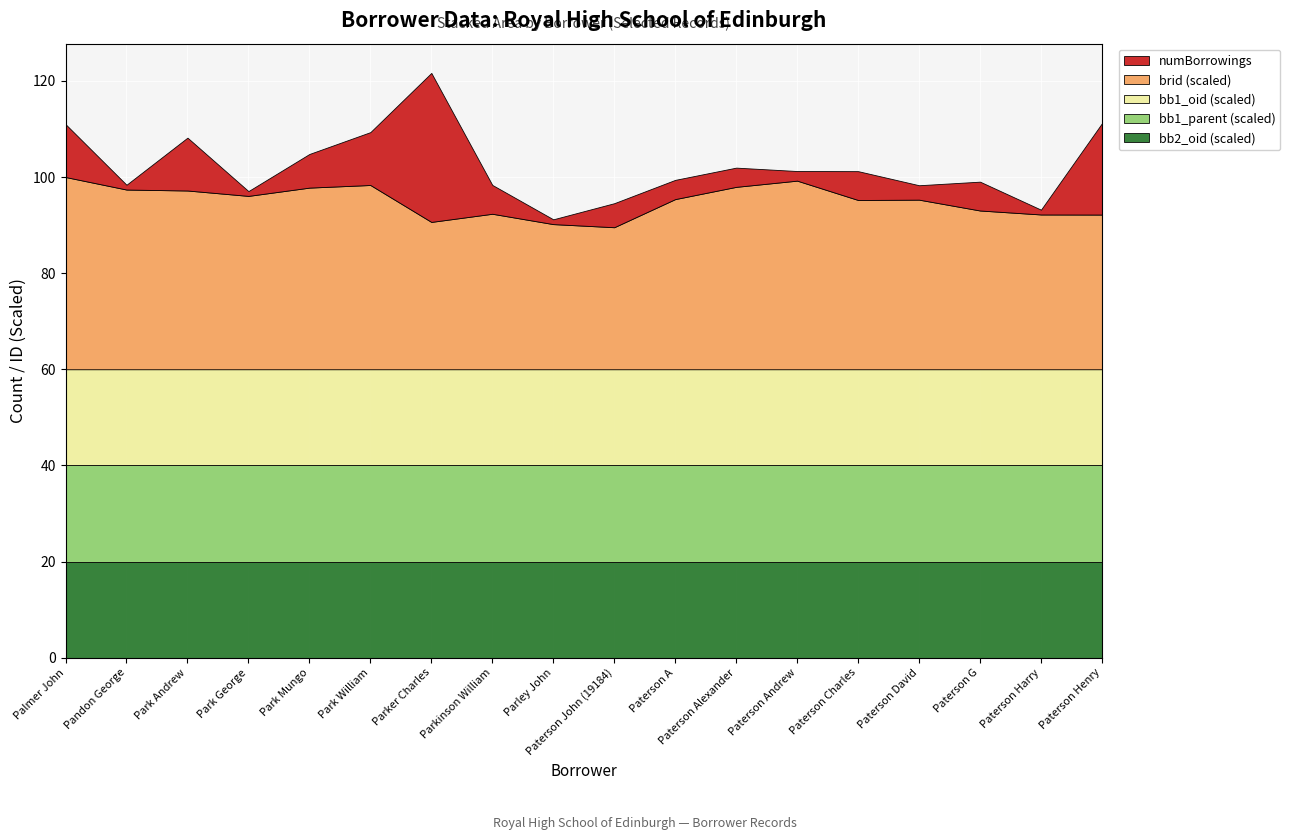

Reading left to right, transcribe all the data shown in this chart.

numBorrowings: 11	1	11	1	7	11	31	6	1	5	4	4	2	6	3	6	1	19
bb1_oid: 76	76	76	76	76	76	76	76	76	76	76	76	76	76	76	76	76	76
bb1_parent: 68	68	68	68	68	68	68	68	68	68	68	68	68	68	68	68	68	68
bb2_oid: 68	68	68	68	68	68	68	68	68	68	68	68	68	68	68	68	68	68
brid: 25964	24272	24143	23414	24533	24887	19901	21002	19604	19184	22982	24635	25475	22862	22907	21443	20906	20894